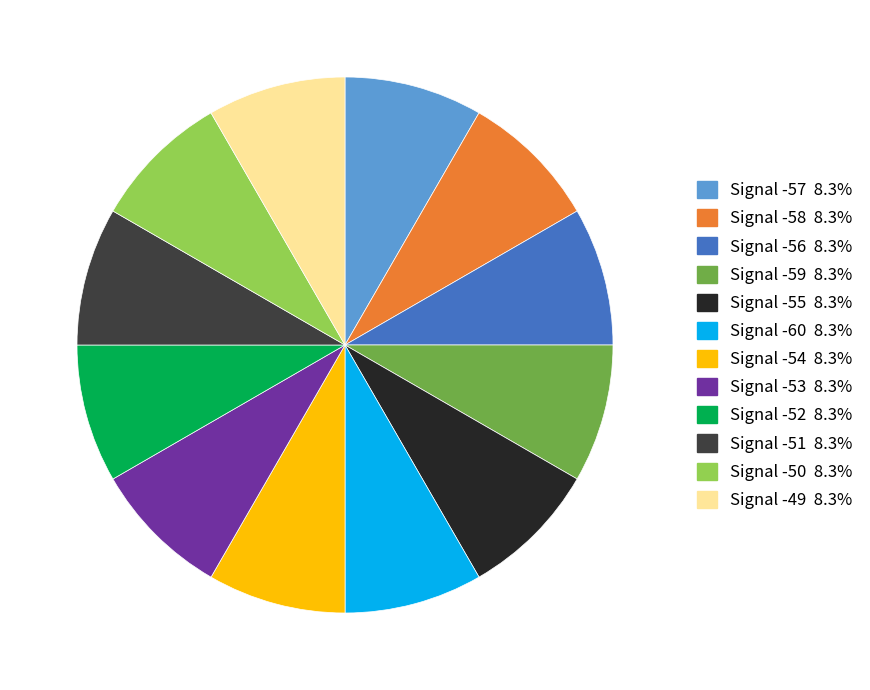

Do Signal -56 8.3% and Signal -49 8.3% together represent more than half of the pie?

No